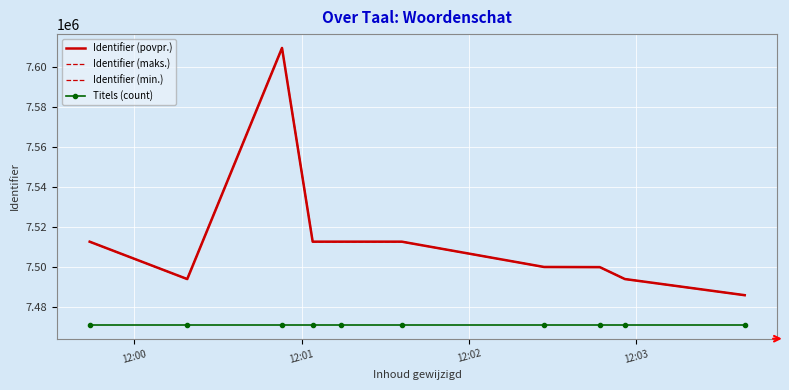

True or false: Identifier (povpr.) and Titels (count) cross at least once.

False